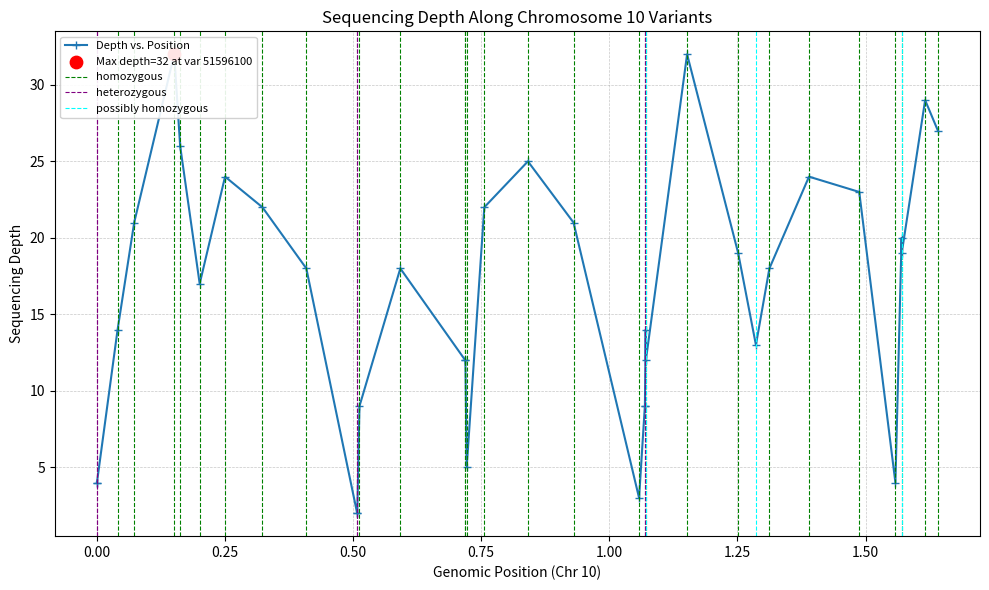

What is the change in value from 51596098 to 52814161?

-16